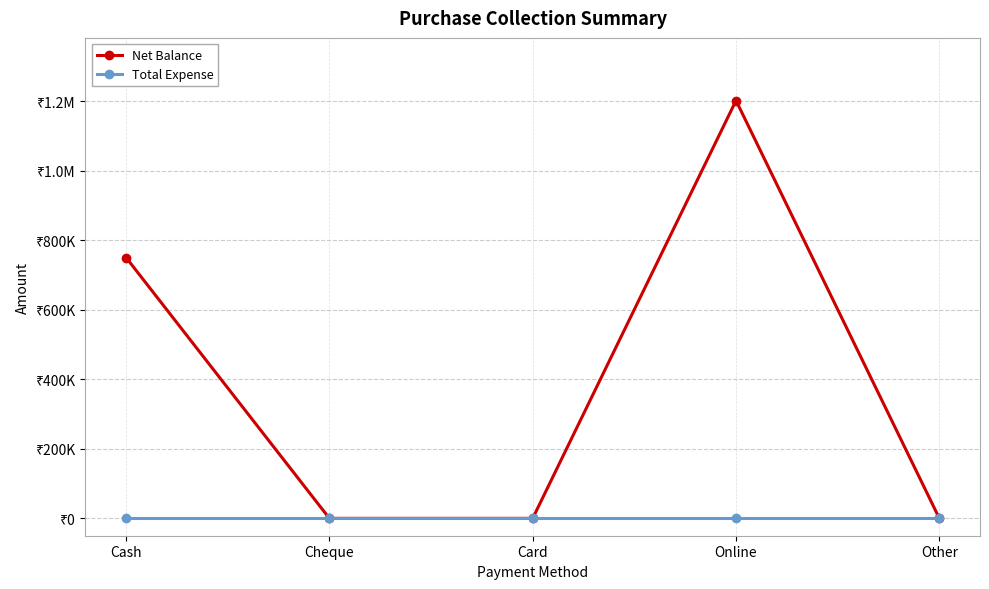

What are all the series names shown in the legend?

Net Balance, Total Expense